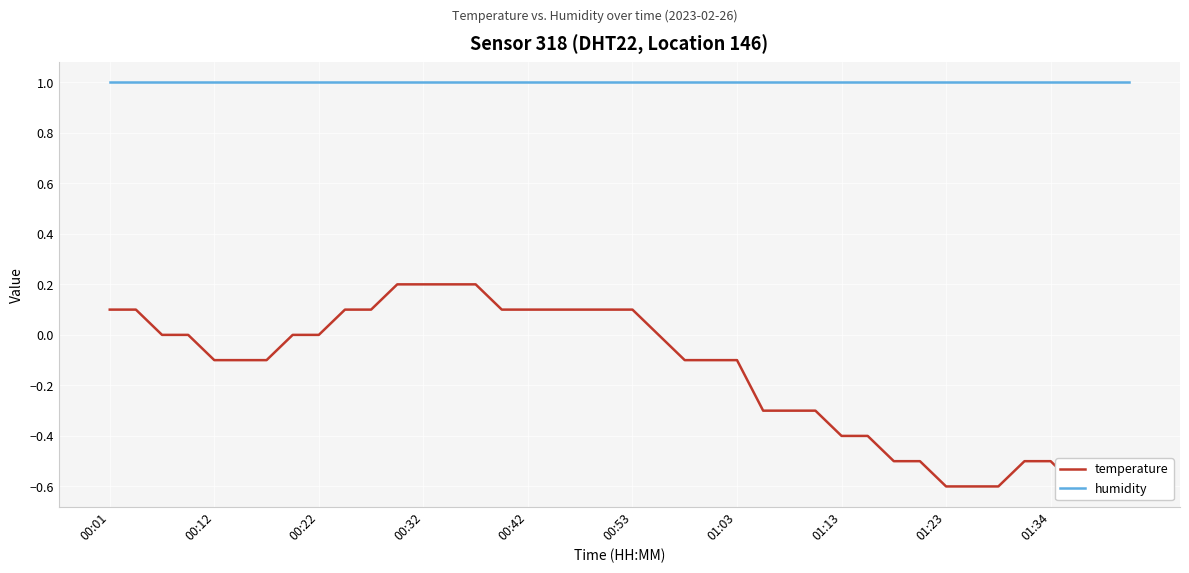

Rank the series by their maximum value, from highest to lowest.

humidity, temperature